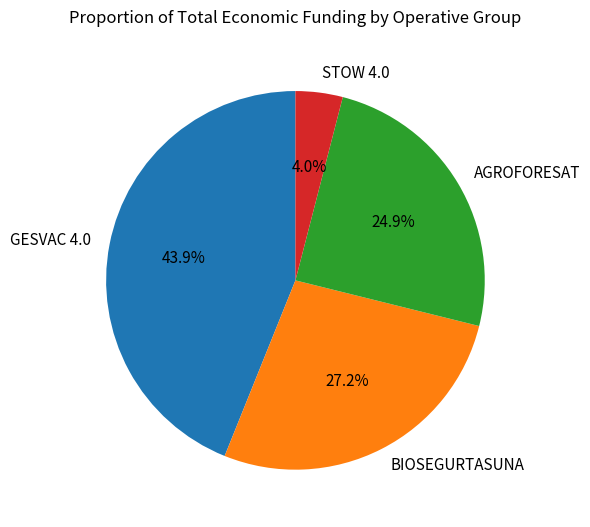

Rank the categories by value from highest to lowest.

GESVAC 4.0, BIOSEGURTASUNA, AGROFORESAT, STOW 4.0